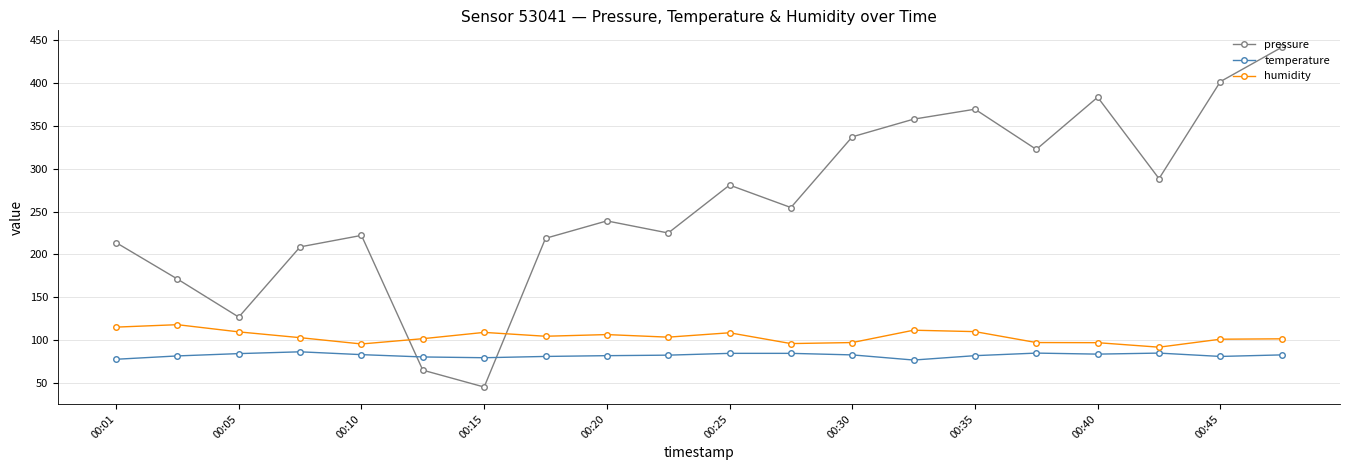

True or false: temperature and humidity intersect in this chart.

False